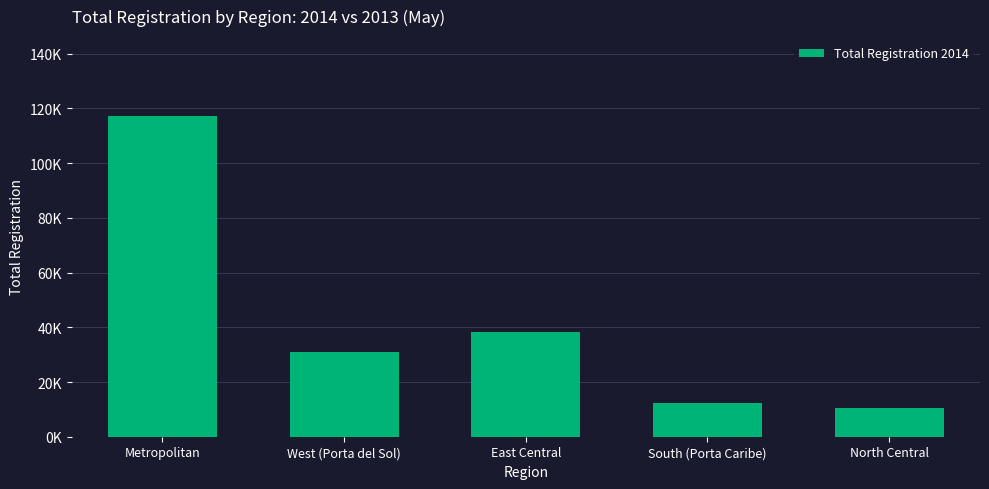

At which category does the chart reach its peak across all series?

Metropolitan